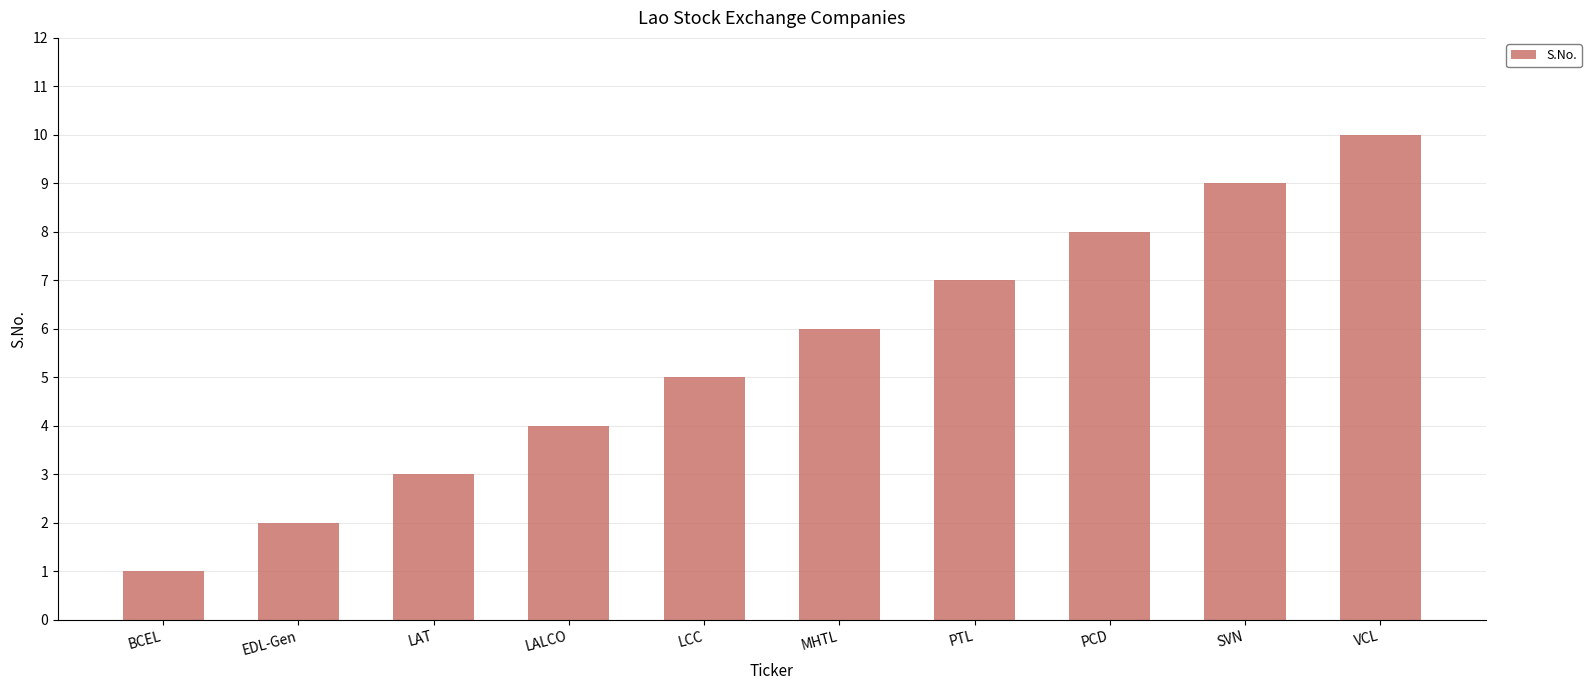

What is the change in value from PCD to SVN?

+1